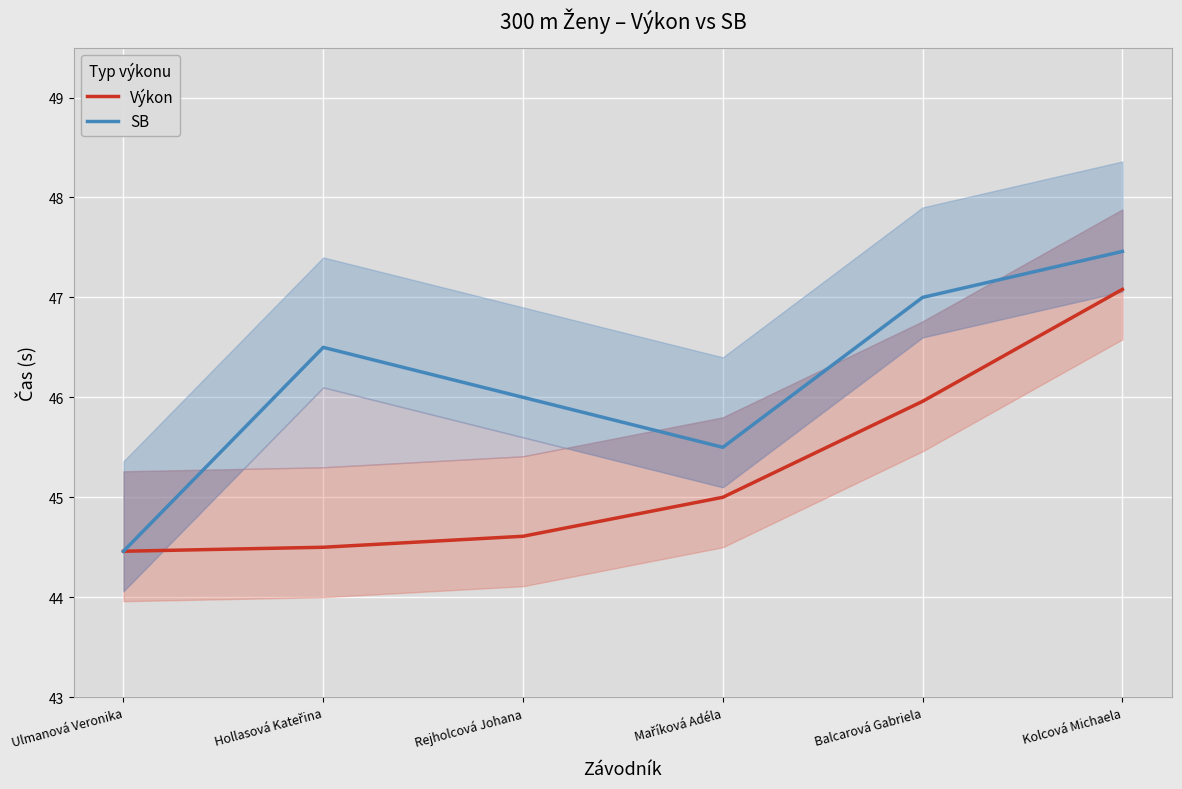

Which category has the lowest value in the Výkon series?

Ulmanová Veronika